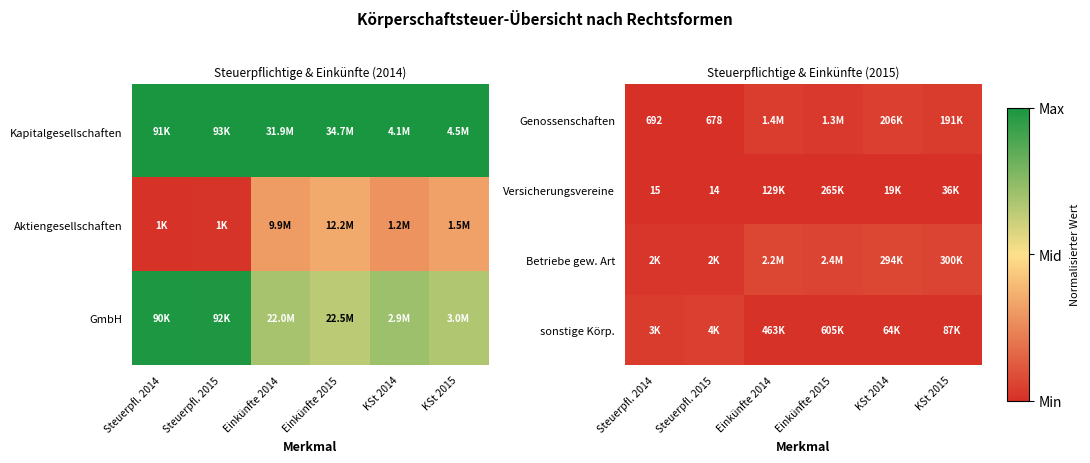

True or false: Genossenschaften has a value of 0.0 at Einkünfte 2015.

False